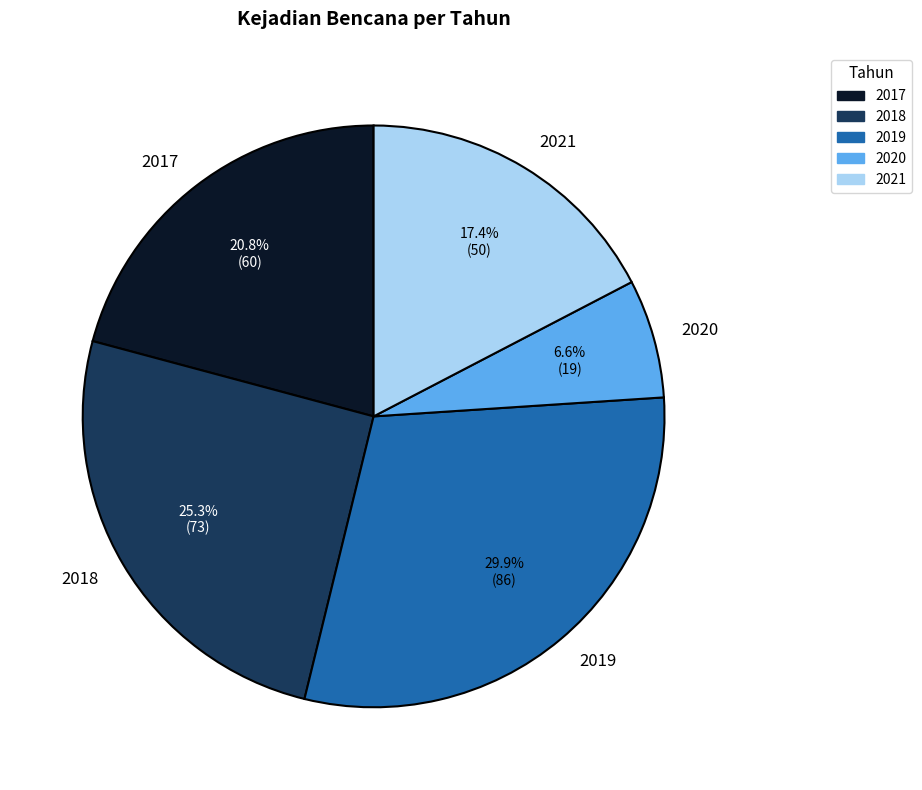

To the nearest percent, what portion does 2017 represent?

21%